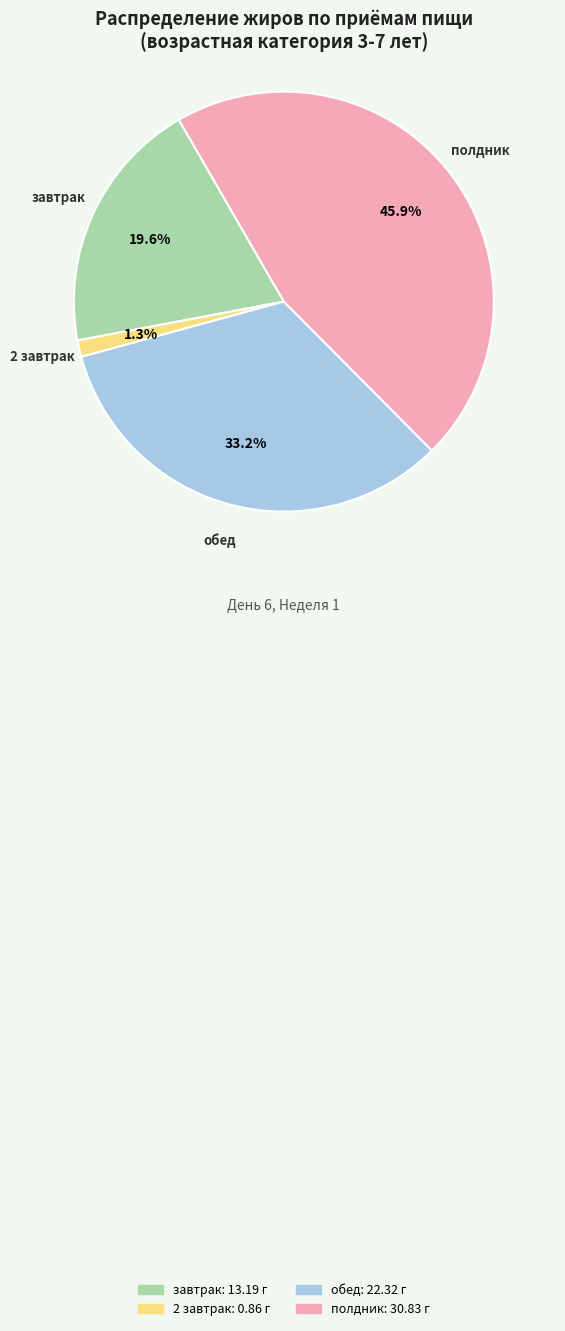

Is there a majority slice in this chart?

No